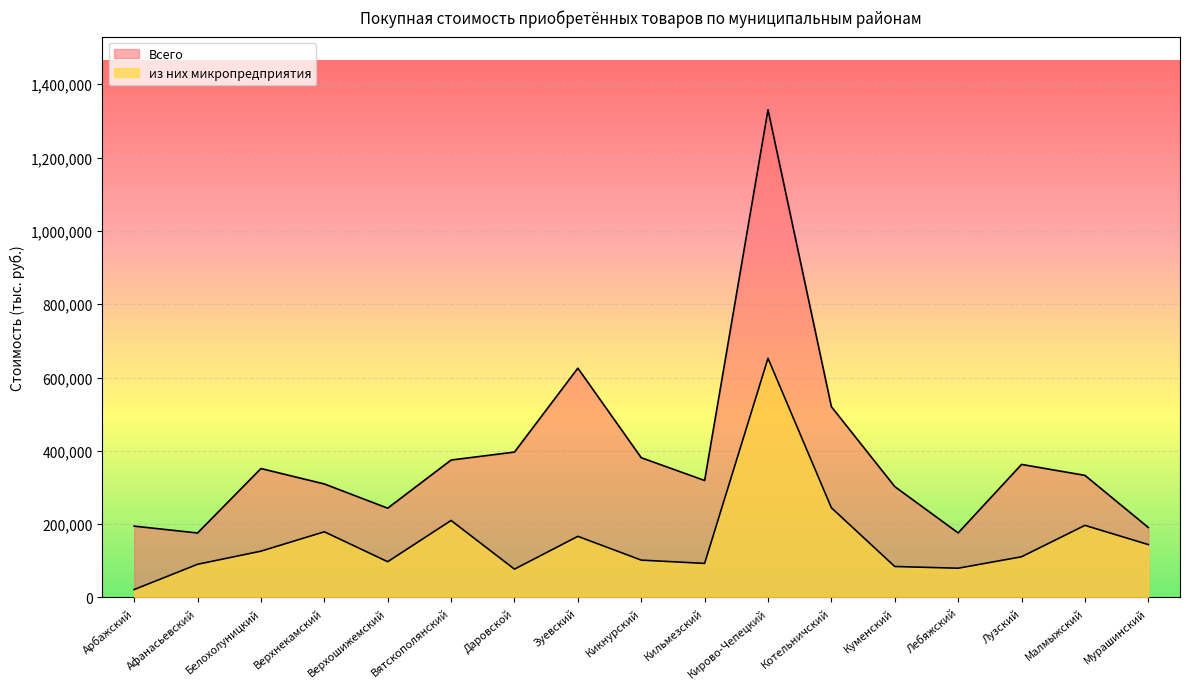

What is the spread (max minus min) of values at Лузский?

251943.0